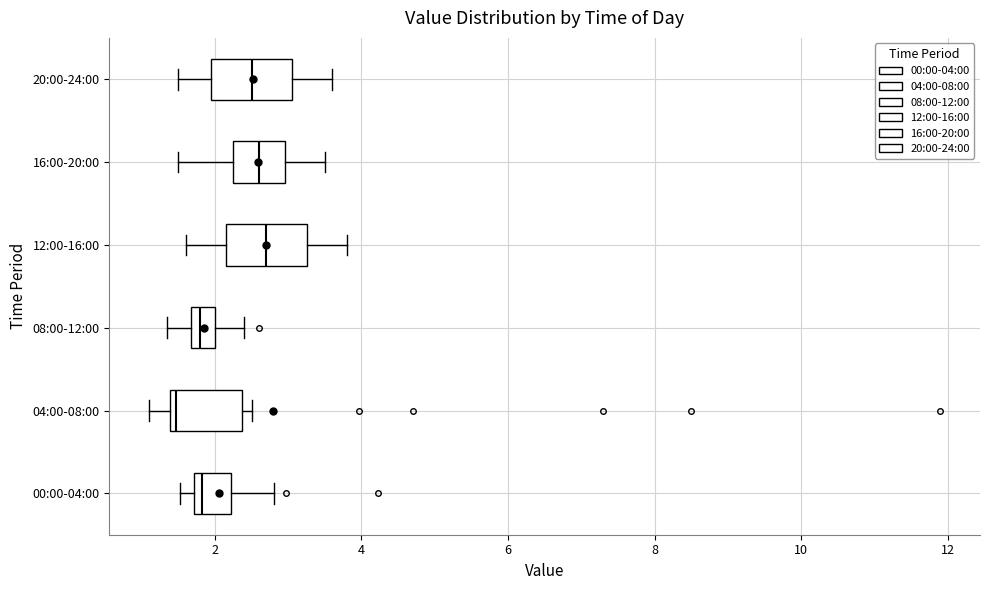

Reading bottom to top, transcribe this box plot: for each box, give where its median line is, the range the box spans, and where its two whiskers end, as read against the x-axis. The values are not printed on the chart, so give them approximately, as read against the axis.

00:00-04:00: median 1.8 (just right of the box's left edge), box 1.8 to 2.2, whiskers 1.6 to 2.8
04:00-08:00: median 1.4 (just right of the box's left edge), box 1.4 to 2.4, whiskers 1.2 to 2.6
08:00-12:00: median 1.8, box 1.6 to 2.0, whiskers 1.4 to 2.4
12:00-16:00: median 2.8, box 2.2 to 3.2, whiskers 1.6 to 3.8
16:00-20:00: median 2.6, box 2.2 to 3.0, whiskers 1.6 to 3.6
20:00-24:00: median 2.6, box 2.0 to 3.0, whiskers 1.6 to 3.6